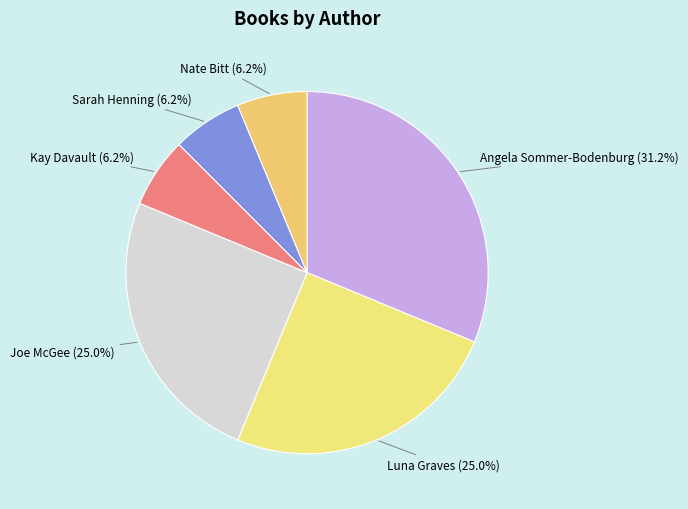

Does any single category account for the majority?

No